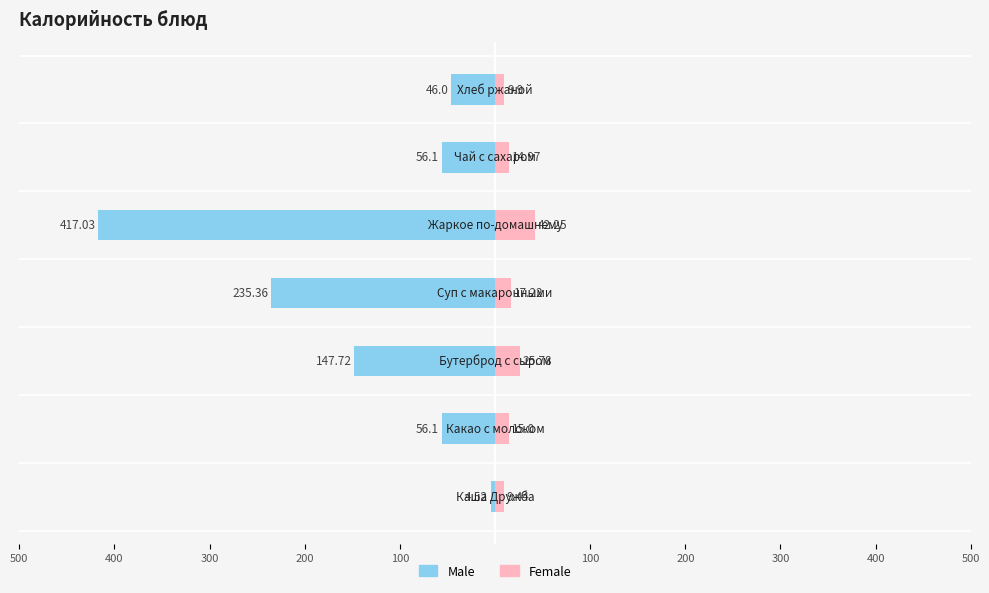

What is the average value of the Female series?

19.2